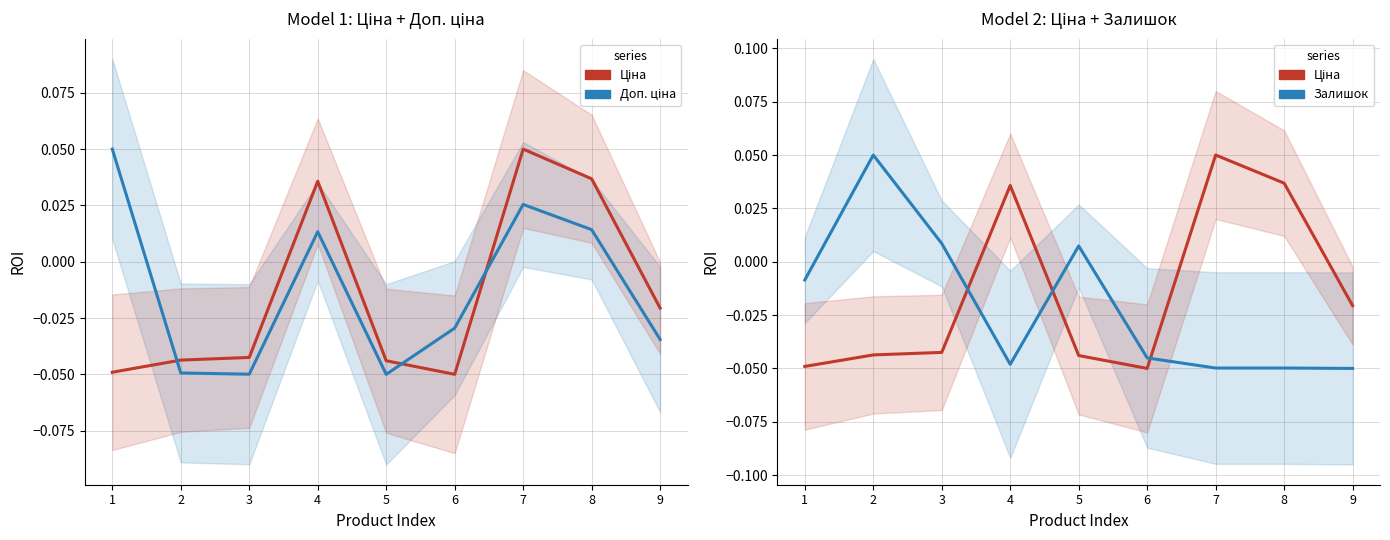

What is the difference between the second highest and minimum values in the Ціна series?

0.1